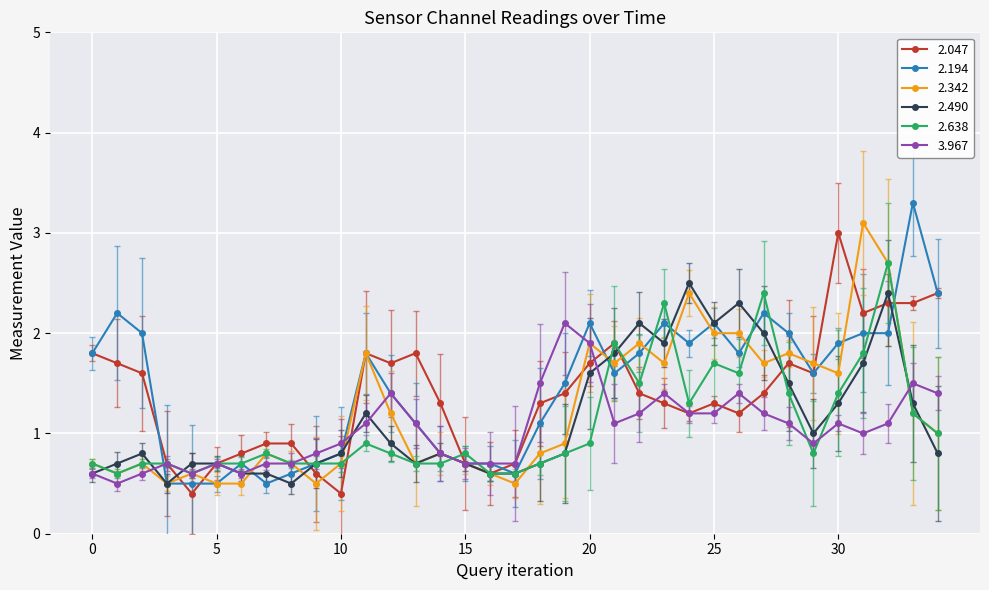

What is the highest value of the 2.490 series?

2.5